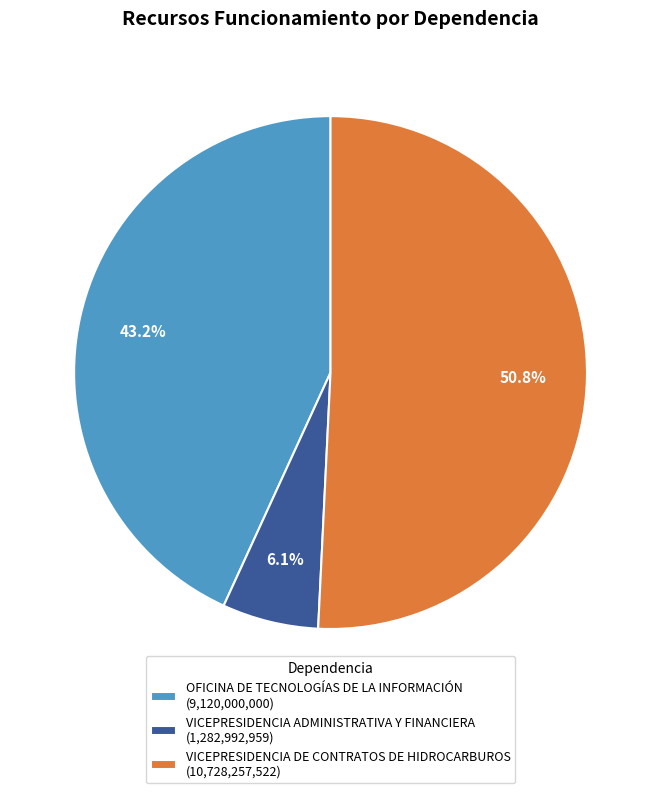

Between VICEPRESIDENCIA DE CONTRATOS DE HIDROCARBUROS and OFICINA DE TECNOLOGÍAS DE LA INFORMACIÓN, which is larger?

VICEPRESIDENCIA DE CONTRATOS DE HIDROCARBUROS